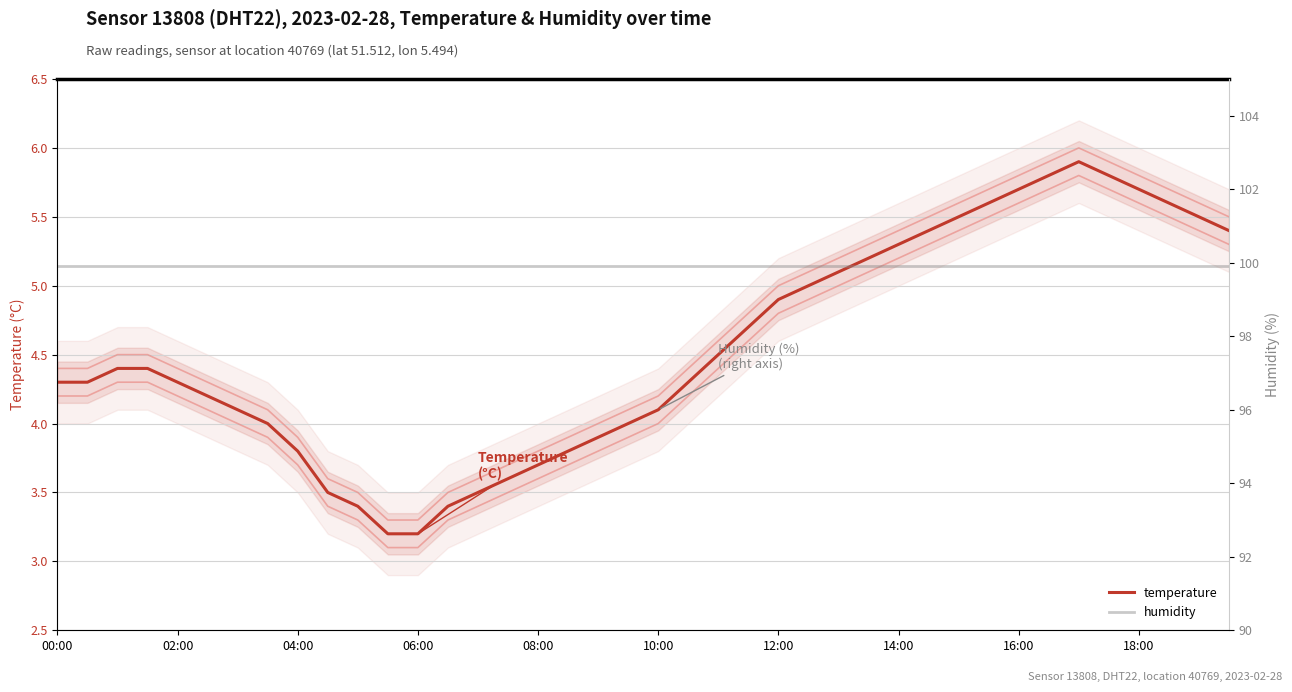

What is the maximum value for humidity?

99.9